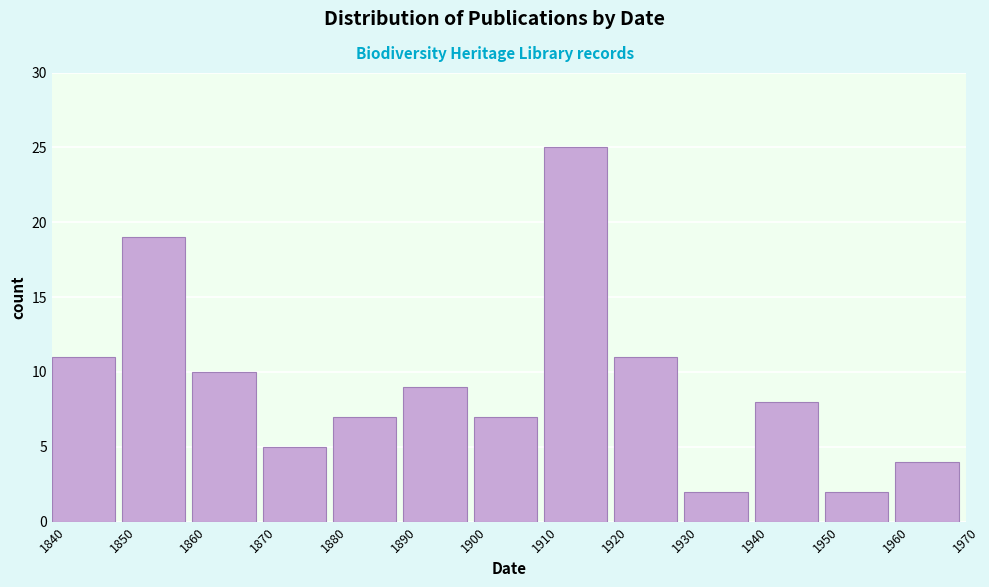

Reading left to right, transcribe this chart: for each bar, give the range it covers on the x-axis and its height. The values are not printed on the chart, so give them approximately, as read against the axis.

1840 to 1850: 11
1850 to 1860: 19
1860 to 1870: 10
1870 to 1880: 5
1880 to 1890: 7
1890 to 1900: 9
1900 to 1910: 7
1910 to 1920: 25
1920 to 1930: 11
1930 to 1940: 2
1940 to 1950: 8
1950 to 1960: 2
1960 to 1970: 4